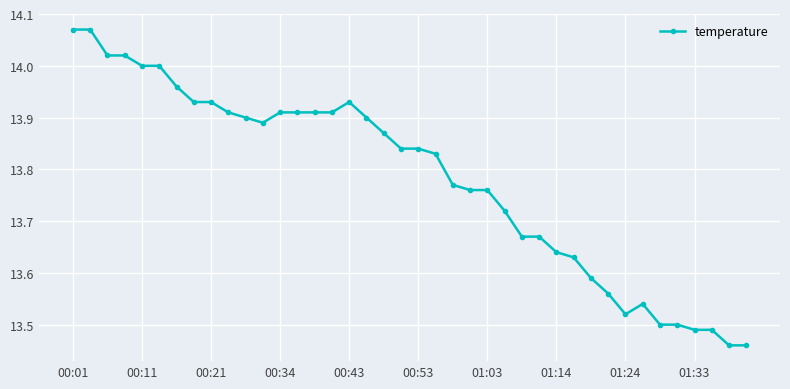

What is the difference between the maximum and minimum values?

0.6